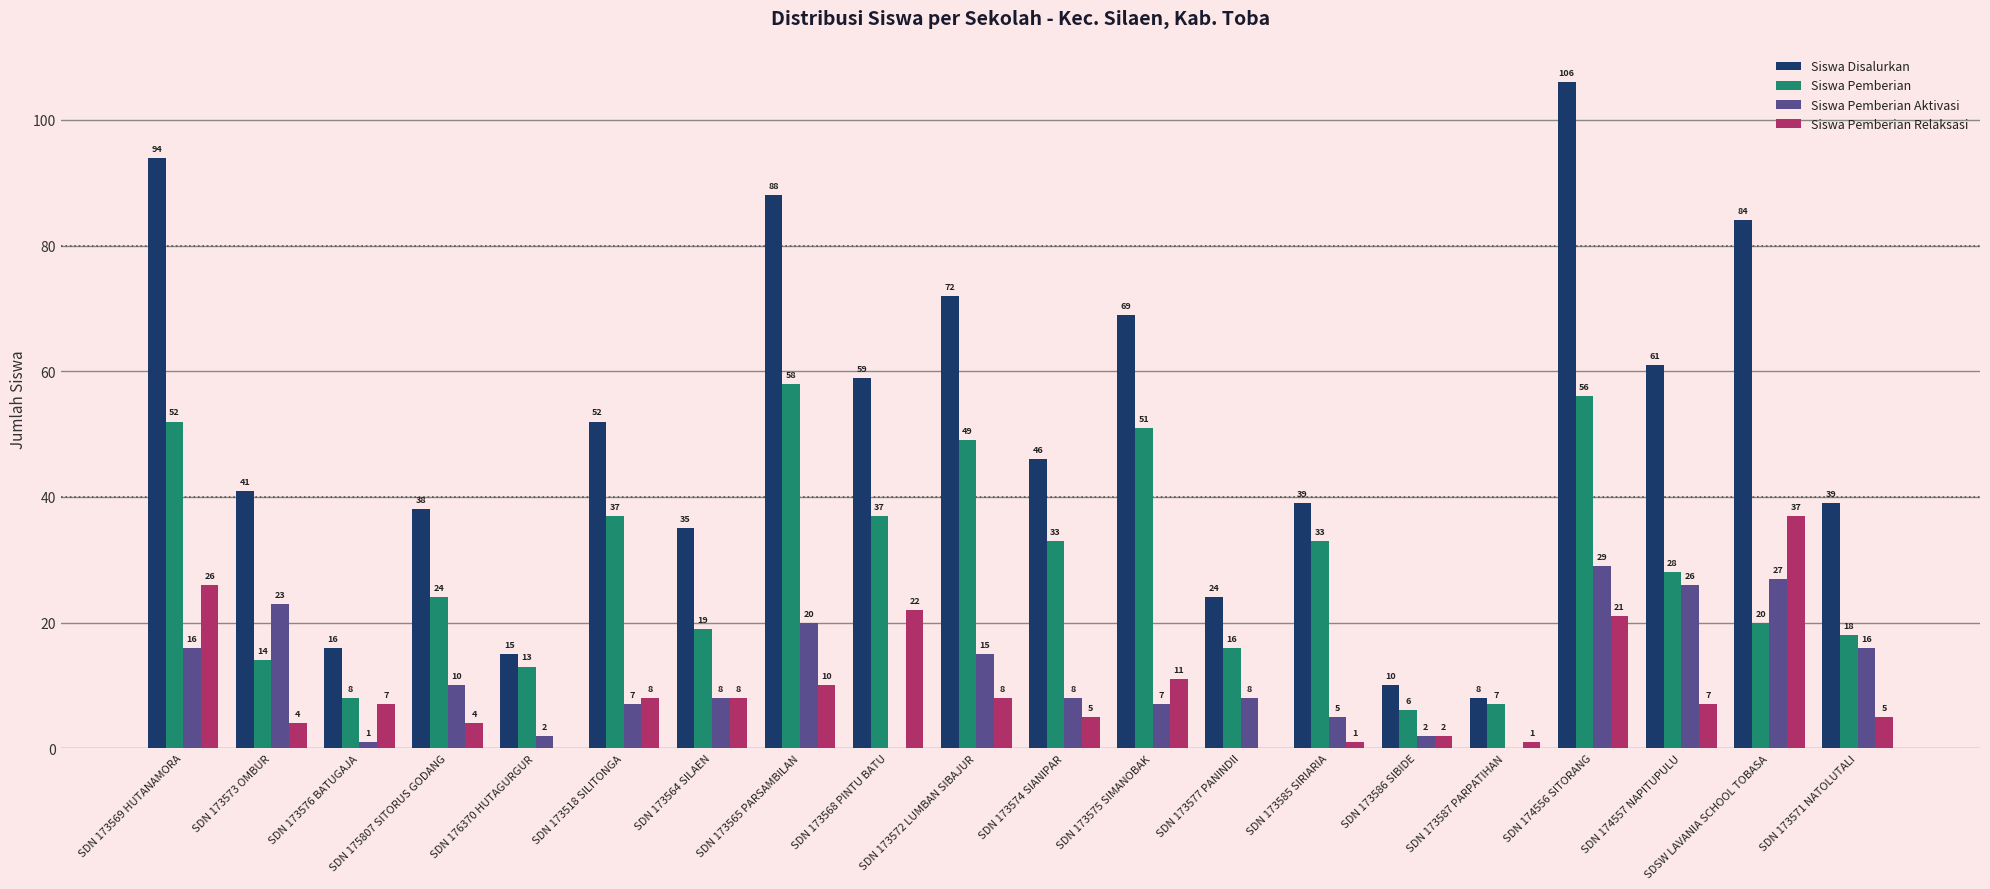

What is the sum of all Siswa Pemberian values?

579